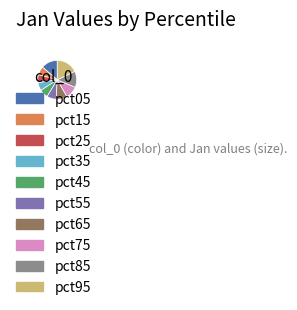

Between pct25 and pct55, which is larger?

pct55